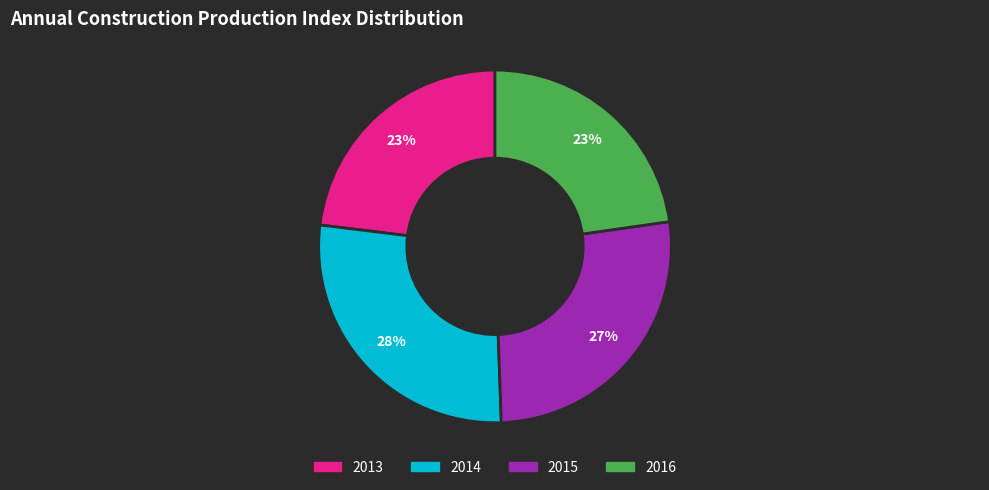

Is there a majority slice in this chart?

No